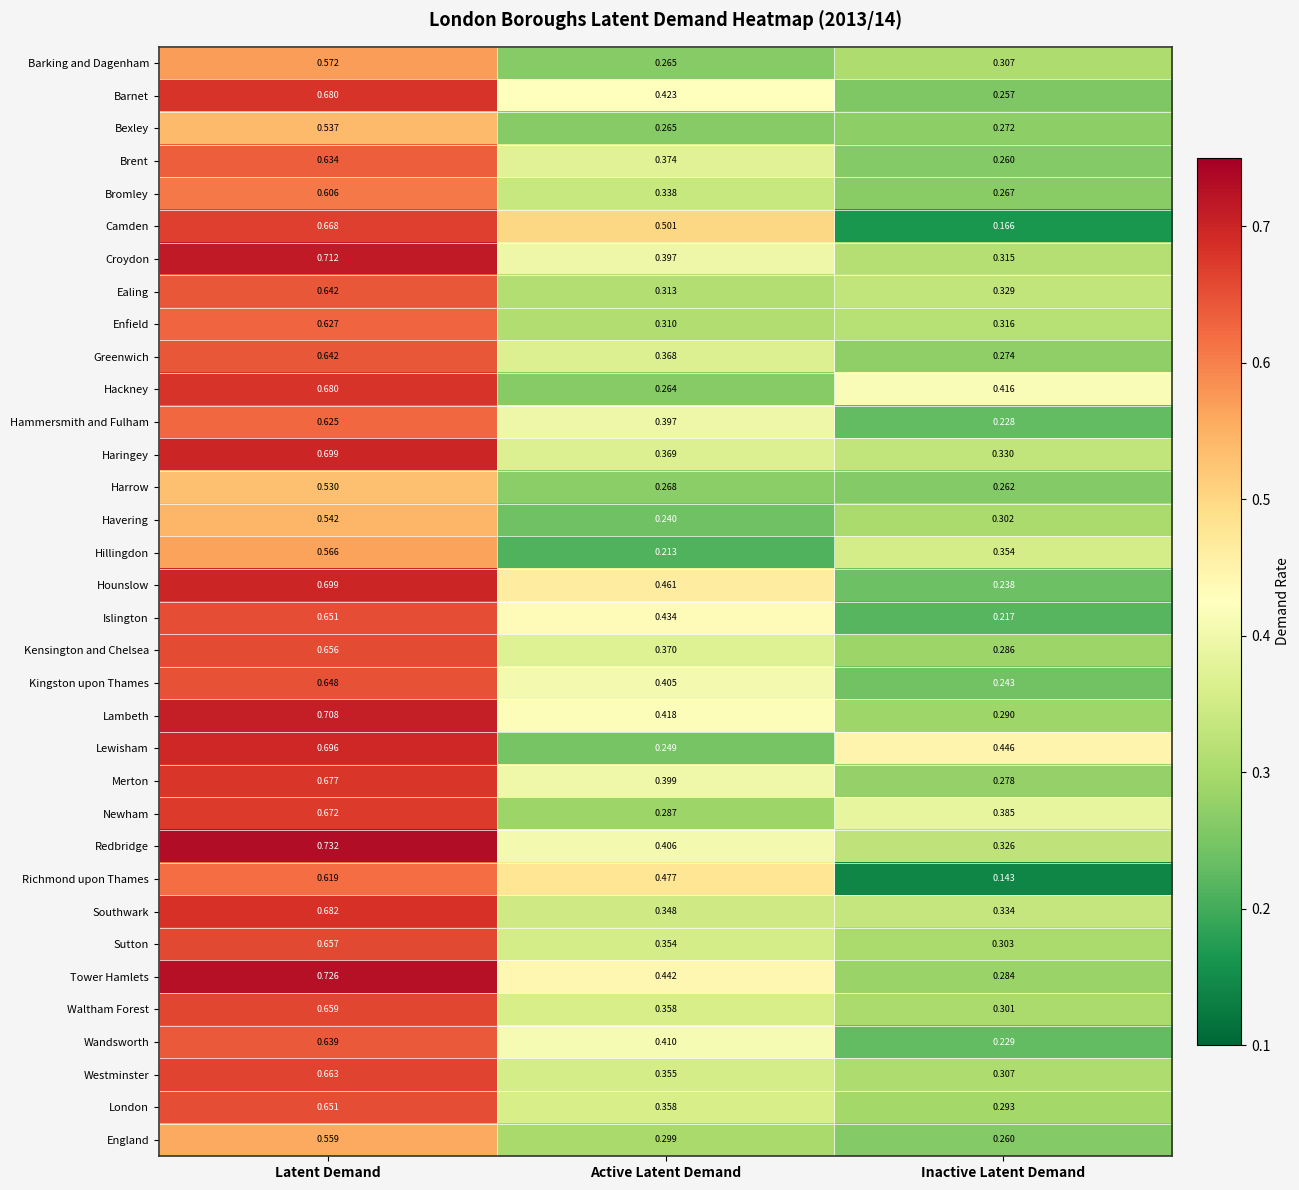

Which series has the largest range (max minus min)?

Camden